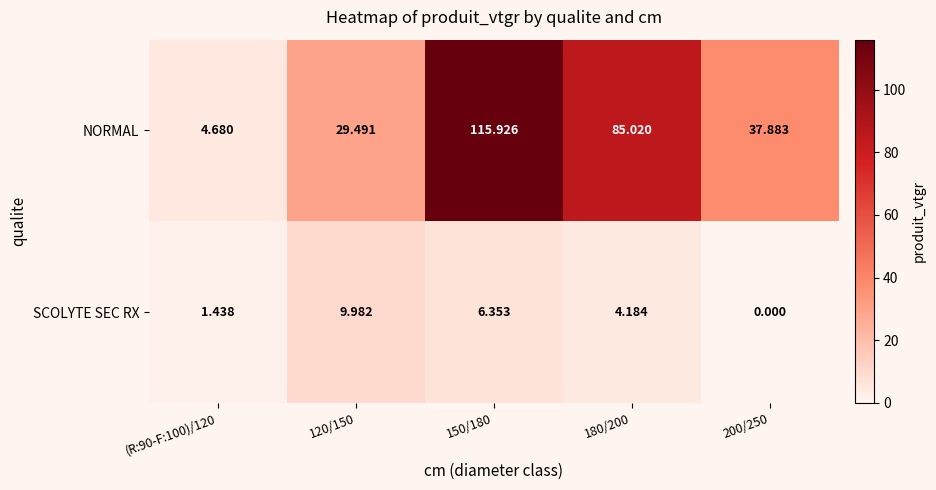

Which series has the largest total across all categories?

NORMAL